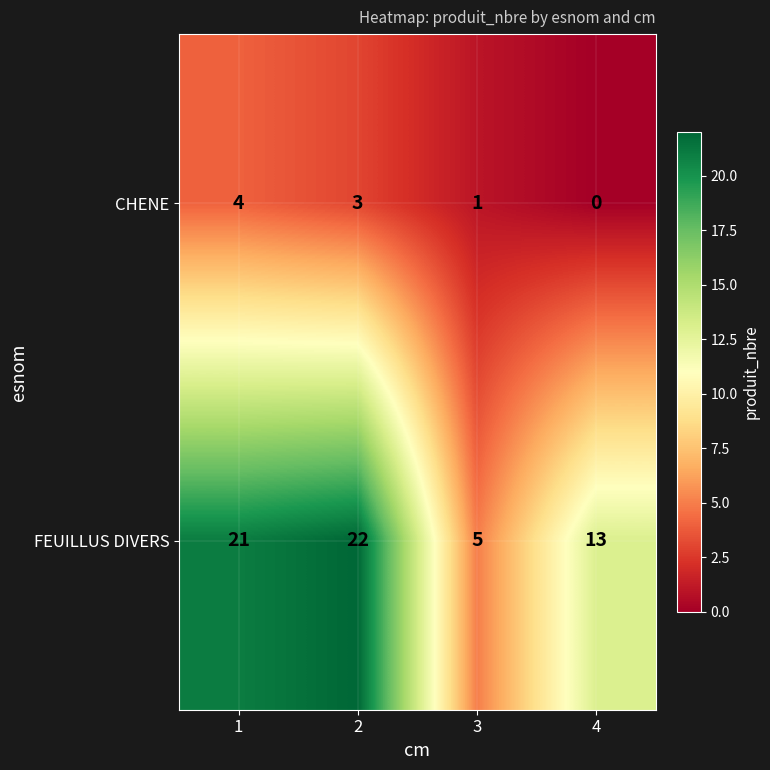

Is it true that FEUILLUS DIVERS equals 6 at 2?

False